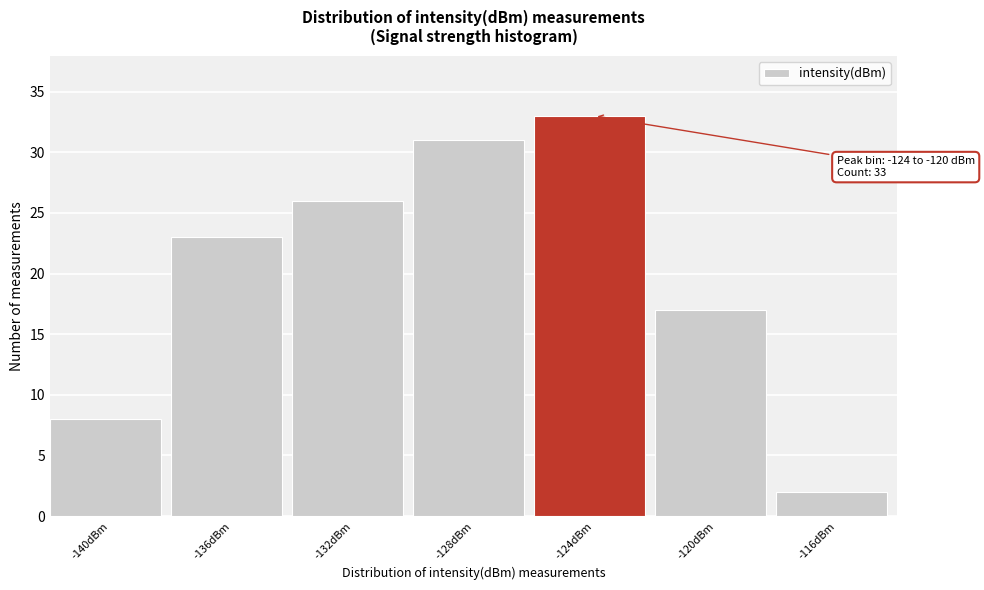

Reading left to right, extract all data points from this chart.

8	23	26	31	33	17	2